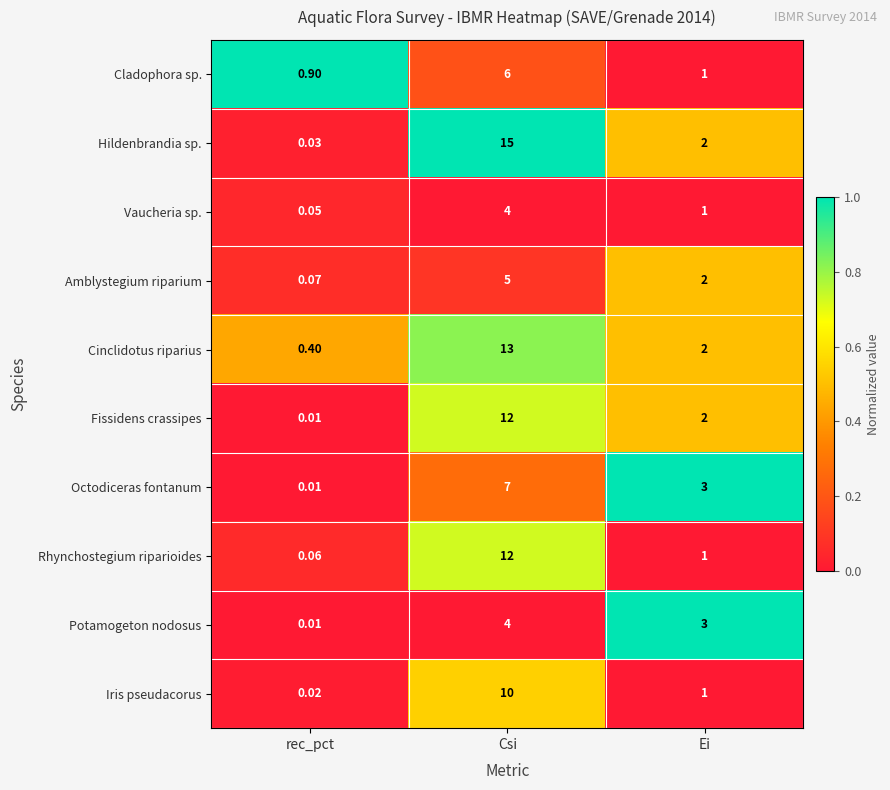

Which label corresponds to the largest value in the chart?

Csi